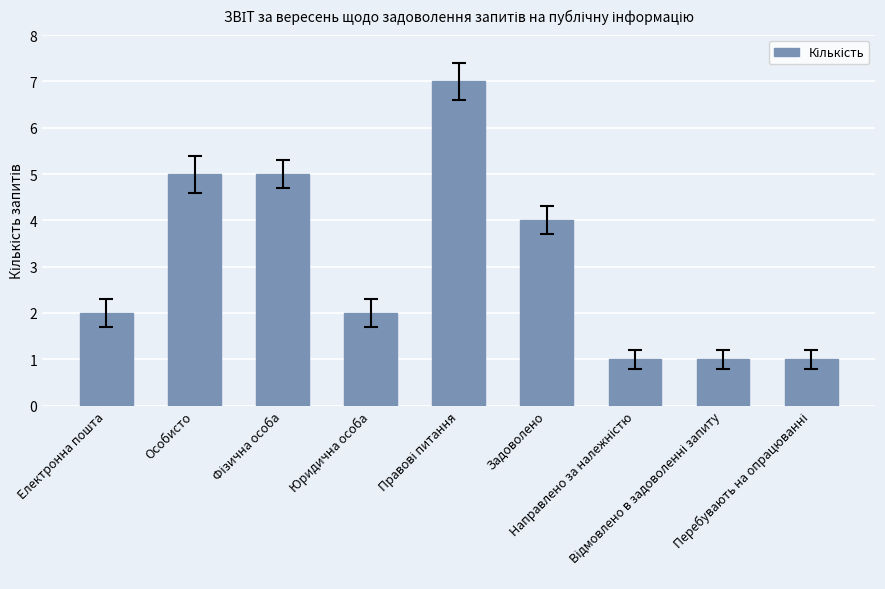

How many data points does each series have?

9